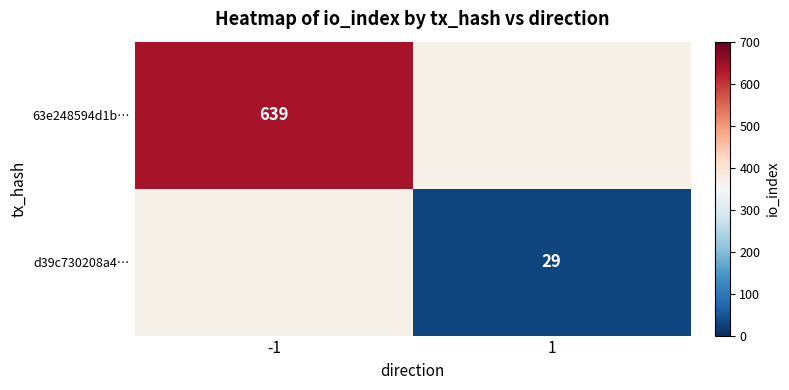

Which has a higher value, 1 or -1?

-1